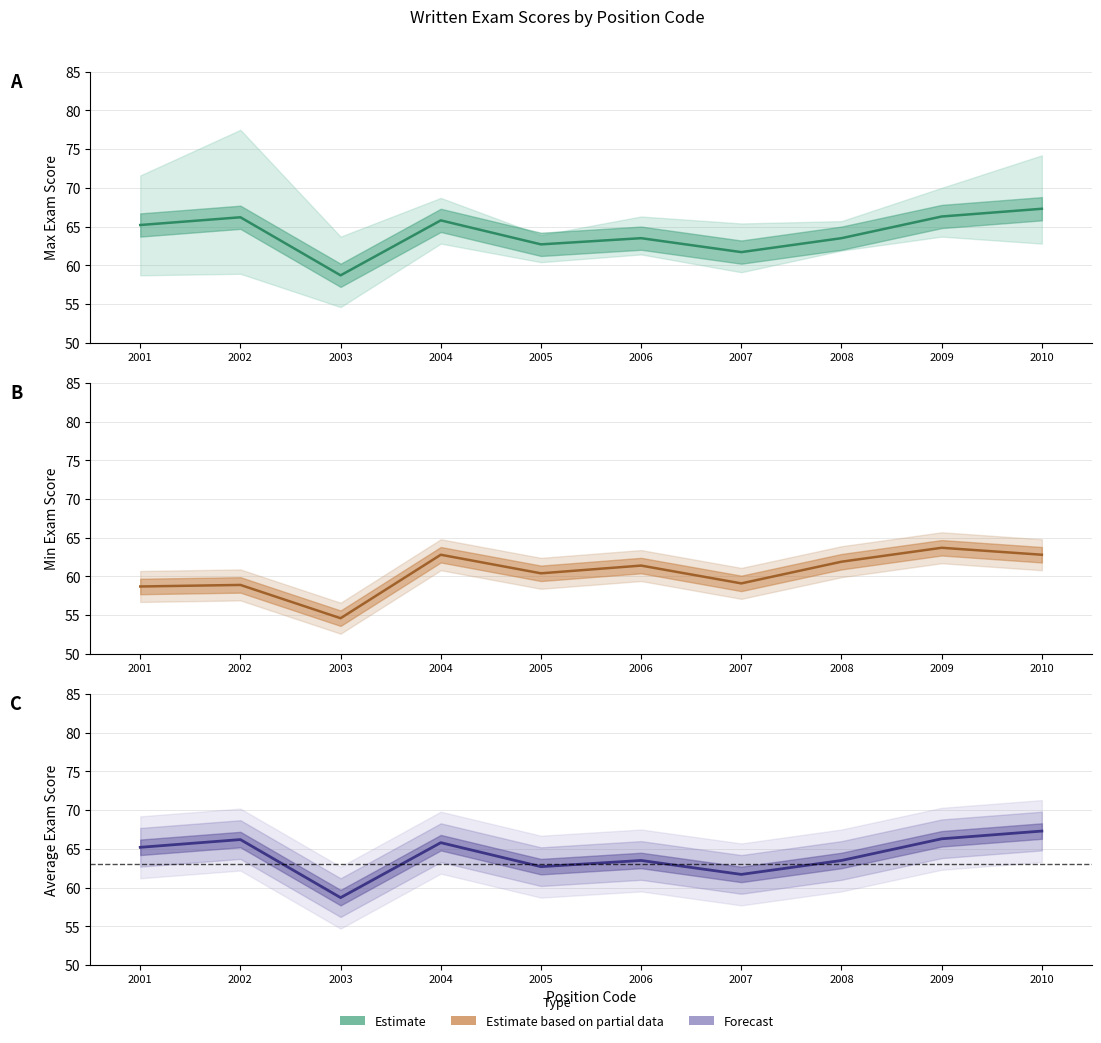

What is the difference between the maximum and second lowest values in the Average Score series?

5.6